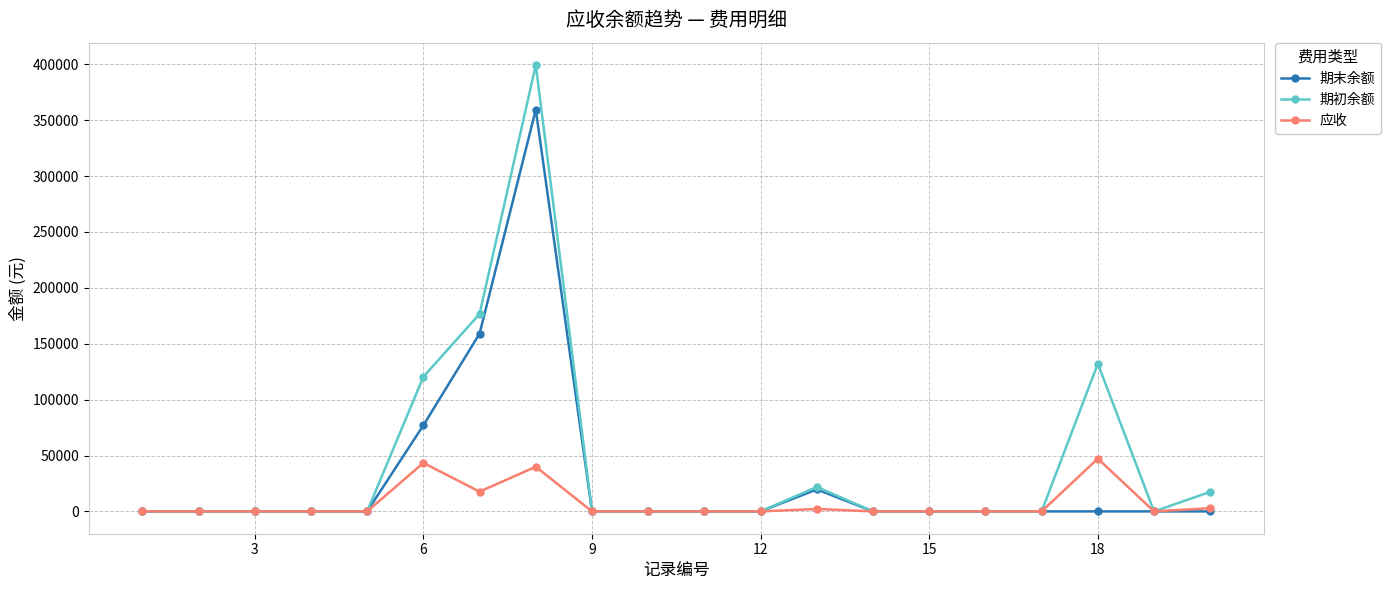

Rank the series by their maximum value, from lowest to highest.

应收, 期末余额, 期初余额